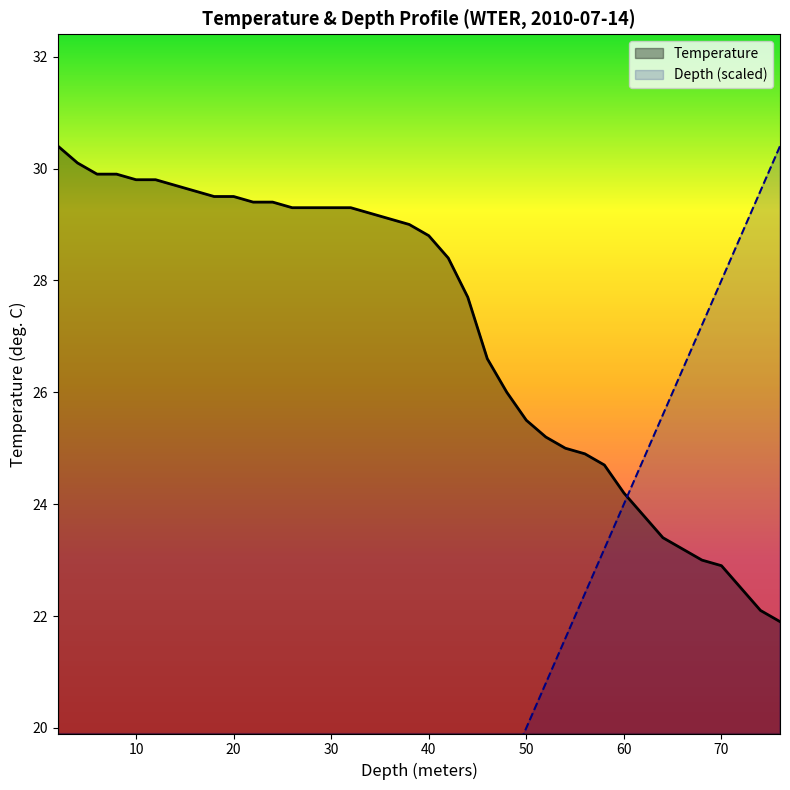

Between 6 and 58, which series saw the biggest shift?

Depth